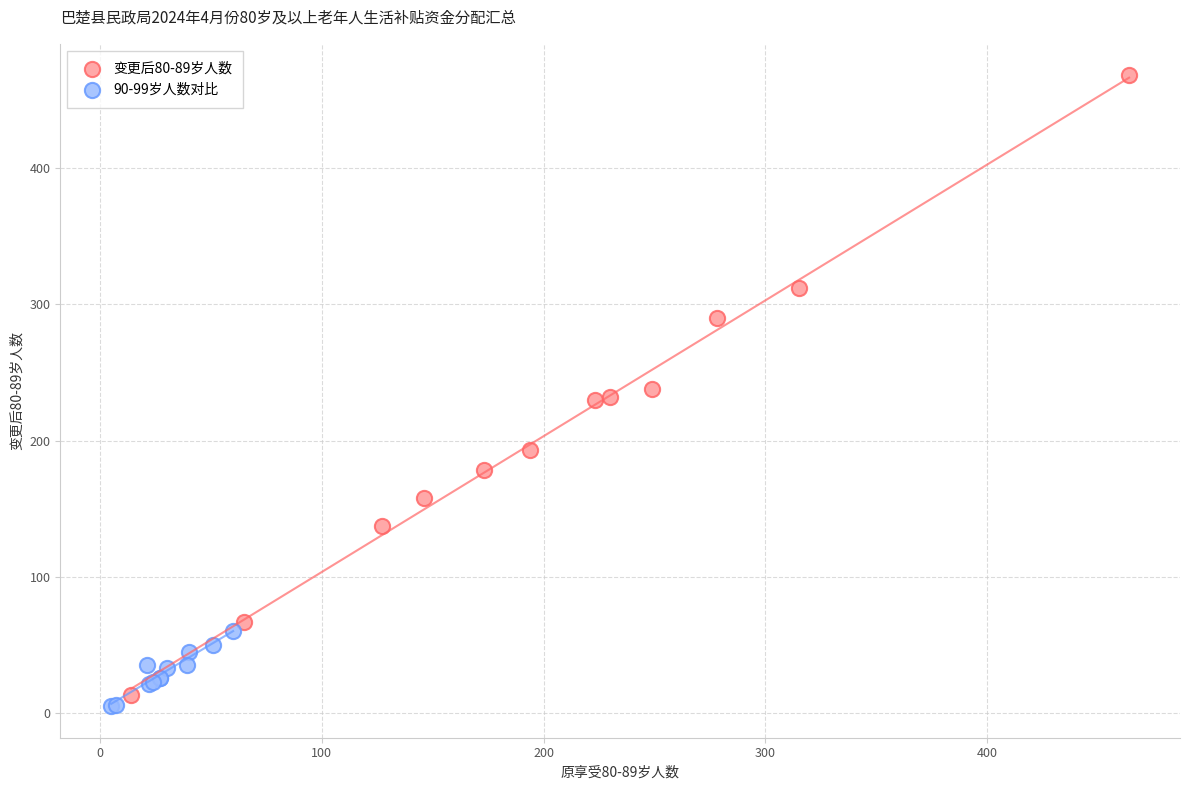

Which series contains the lowest Y value?

90-99岁人数对比